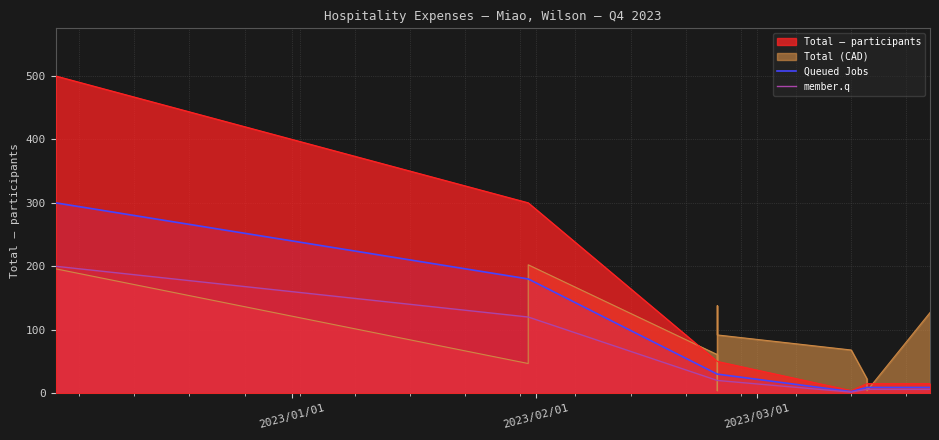

True or false: member.q and Queued Jobs cross at least once.

False